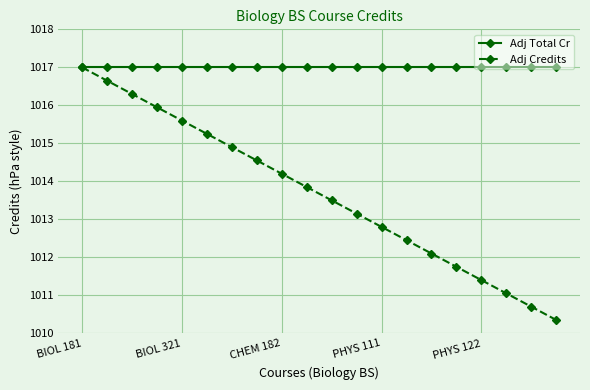

Which series has the largest total across all categories?

Adj Total Cr